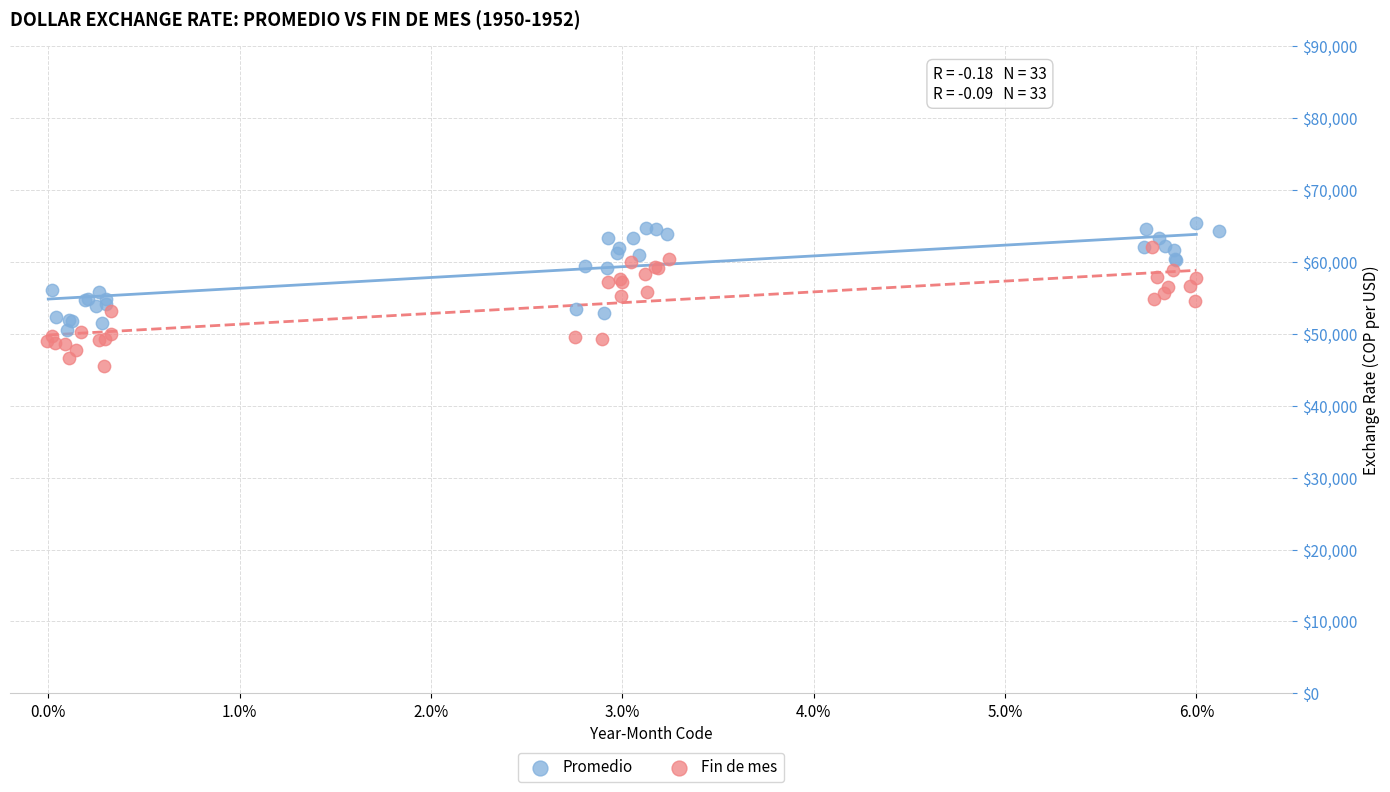

Which series contains the highest Y value?

Promedio